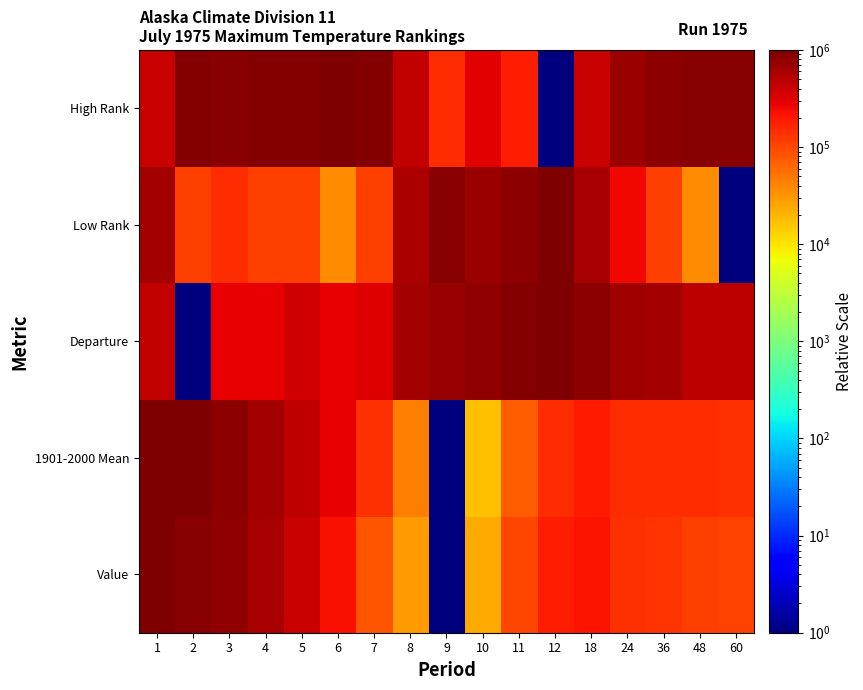

Which label corresponds to the smallest value in the chart?

9